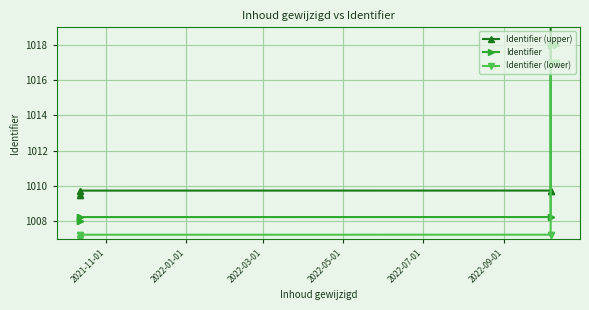

What is the lowest value of the Identifier (lower) series?

1007.0